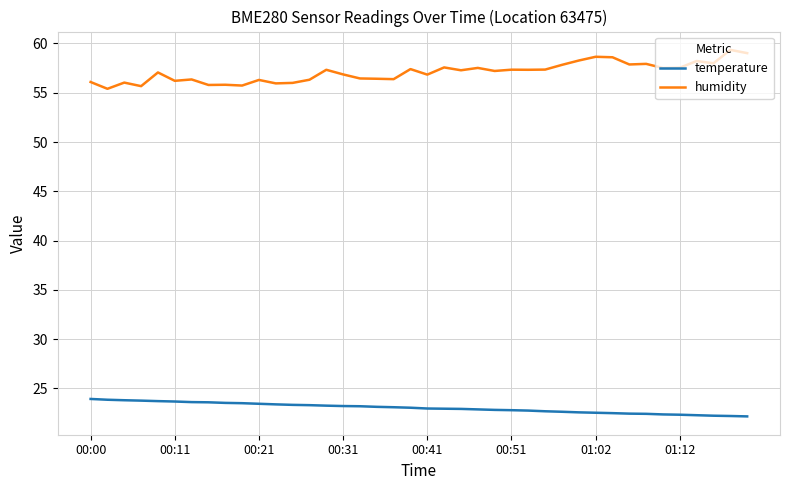

Which series has the largest total across all categories?

humidity